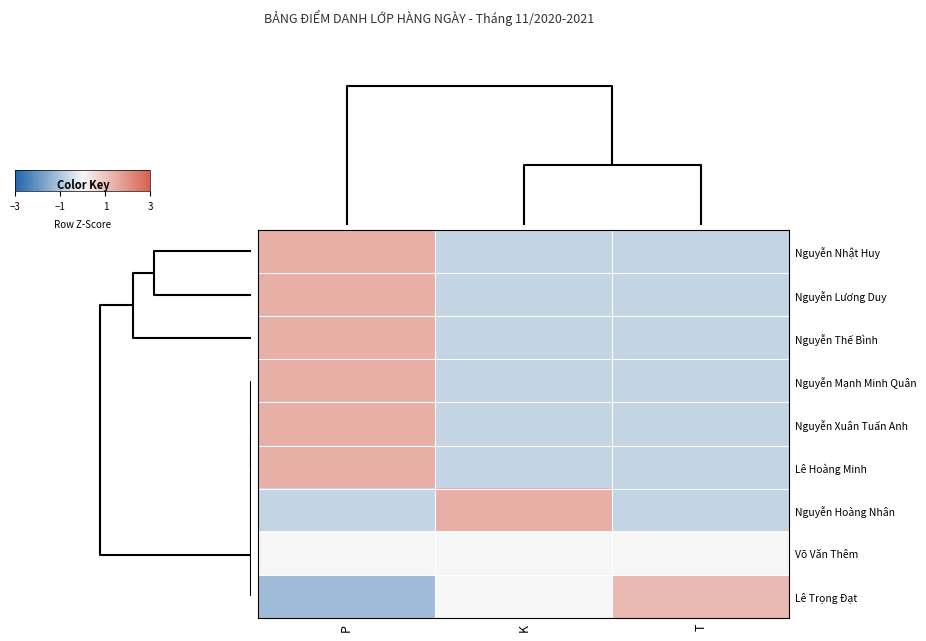

Which series changed the most between P and T?

Lê Trọng Đạt